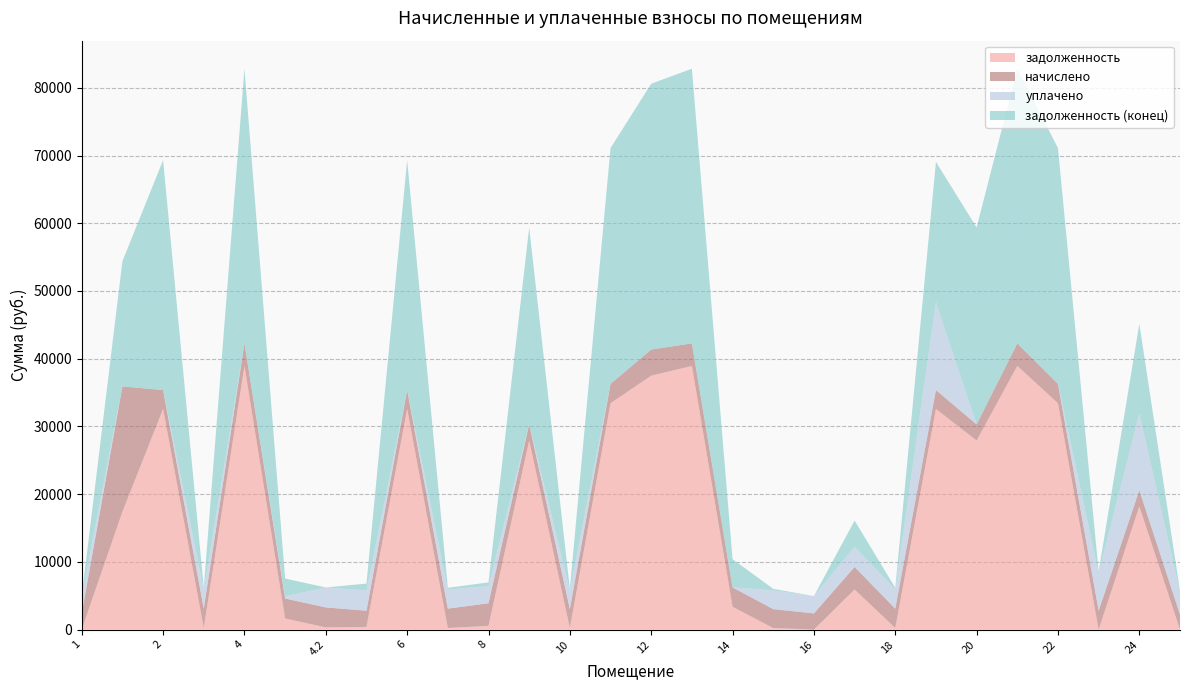

Reading left to right, list all the values displayed in this chart.

задолженность: 0.0	17415.0	32583.6	238.4	38932.4	1638.3	327.7	399.1	32583.6	238.4	555.4	27914.9	232.4	33424.0	37496.7	38932.4	3369.8	232.4	0.0	5919.2	238.4	32583.6	27914.9	38932.4	33424.0	0.0	18191.9	0.0
начислено: 2389.6	18493.9	2789.2	2861.2	3332.6	2949.0	2949.0	2389.6	2789.2	2861.2	3332.6	2389.6	2789.2	2861.2	3860.2	3332.6	2861.2	2789.2	2389.6	3332.6	2861.2	2789.2	2389.6	3332.6	2861.2	2789.2	2389.6	2213.8
уплачено: 2568.4	0.0	0.0	2836.8	0.0	327.7	2949.0	3003.1	0.0	2836.8	2526.8	0.0	2765.3	0.0	0.0	0.0	0.0	2765.4	2568.4	3000.0	2836.8	13000.0	0.0	0.0	0.0	5570.7	11305.3	3298.1
задолженность (конец): 0.0	18493.9	33942.0	238.4	40555.4	2621.4	0.0	1004.2	33942.0	238.4	555.4	29078.7	232.4	34817.4	39251.2	40555.4	4173.2	232.4	0.0	3850.3	238.4	20693.7	29078.6	40555.4	34817.4	232.4	13274.4	184.5